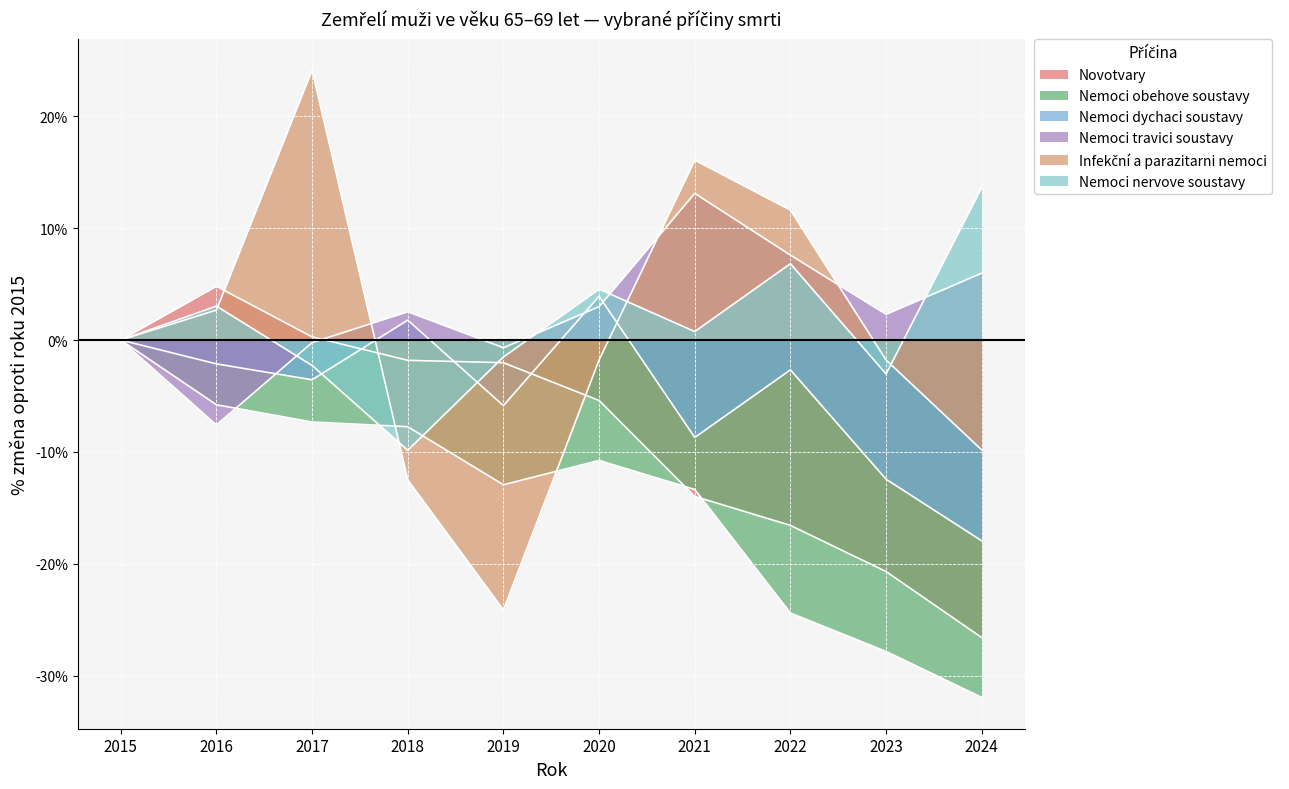

What is the greatest value displayed?

24.1